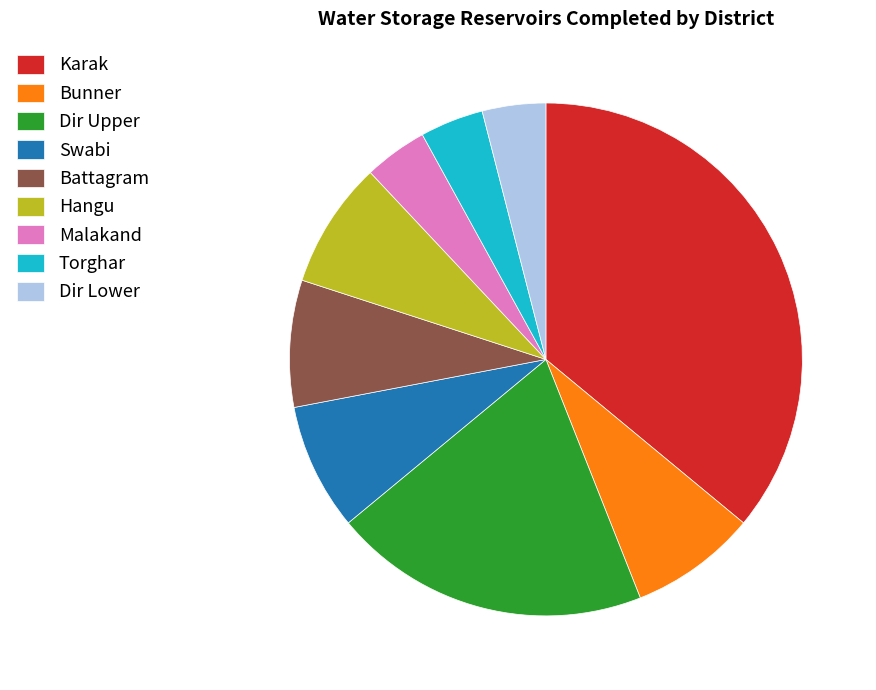

Is there a majority slice in this chart?

No